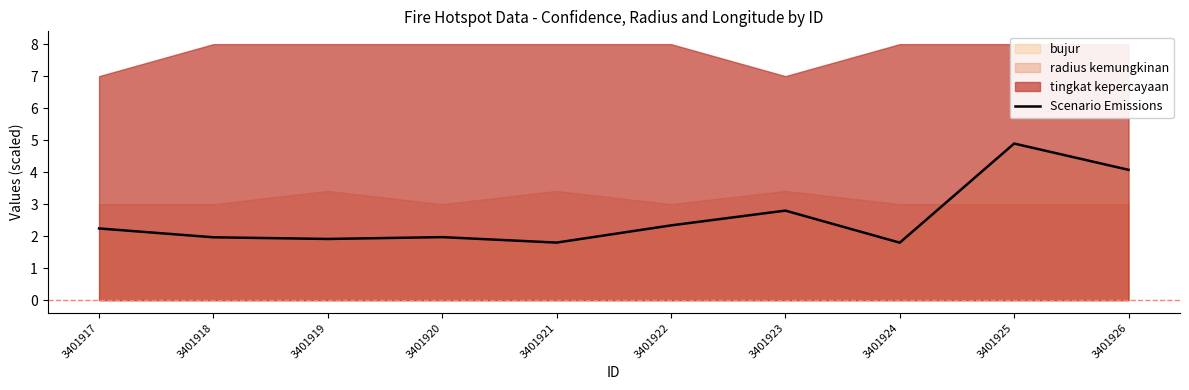

Rank the categories by value from highest to lowest.

3401925, 3401926, 3401923, 3401922, 3401917, 3401920, 3401918, 3401919, 3401921, 3401924